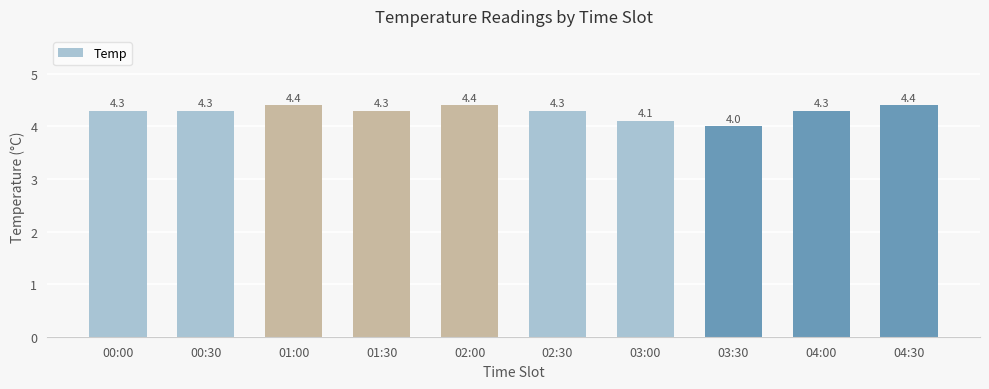

The chart shows a value of 1.3 at 04:00. True or false?

False